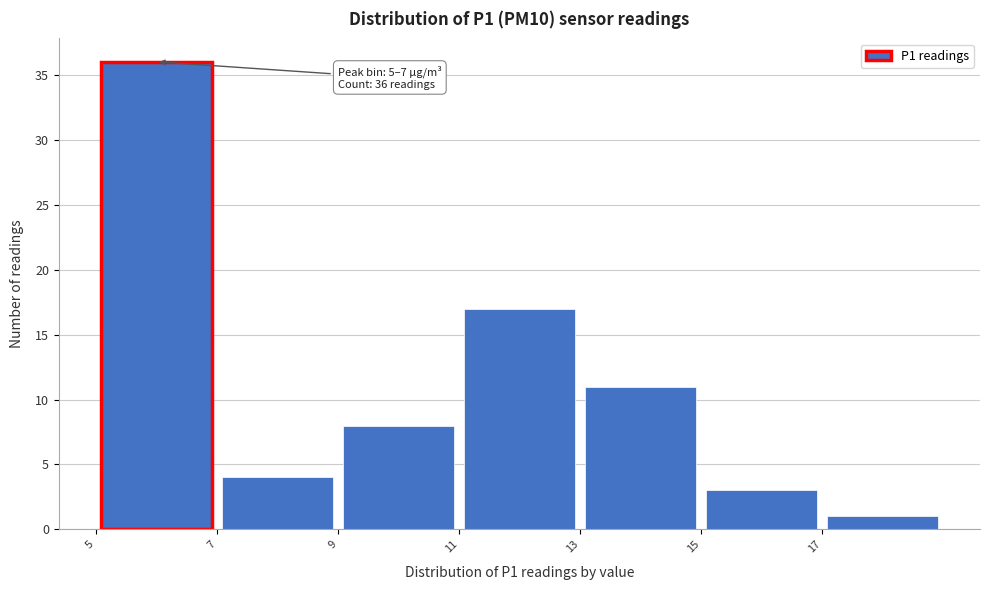

Over which range of the x-axis is the bar tallest?

5 to 7